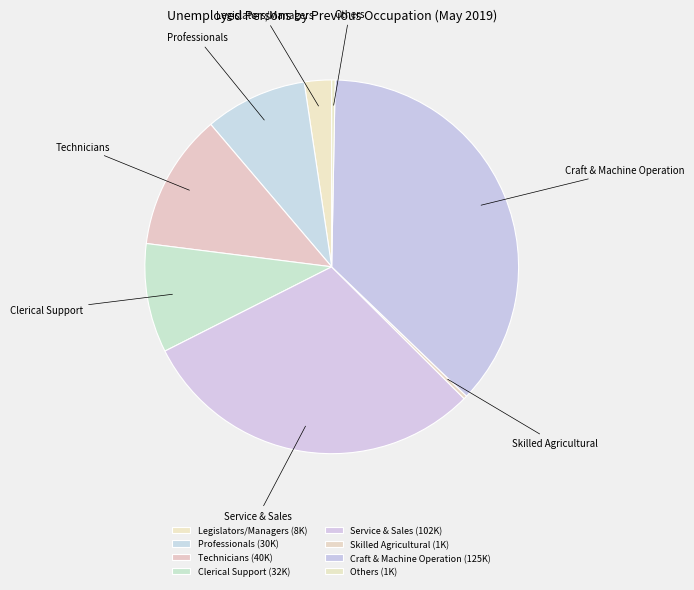

How many slices are in this pie chart?

8